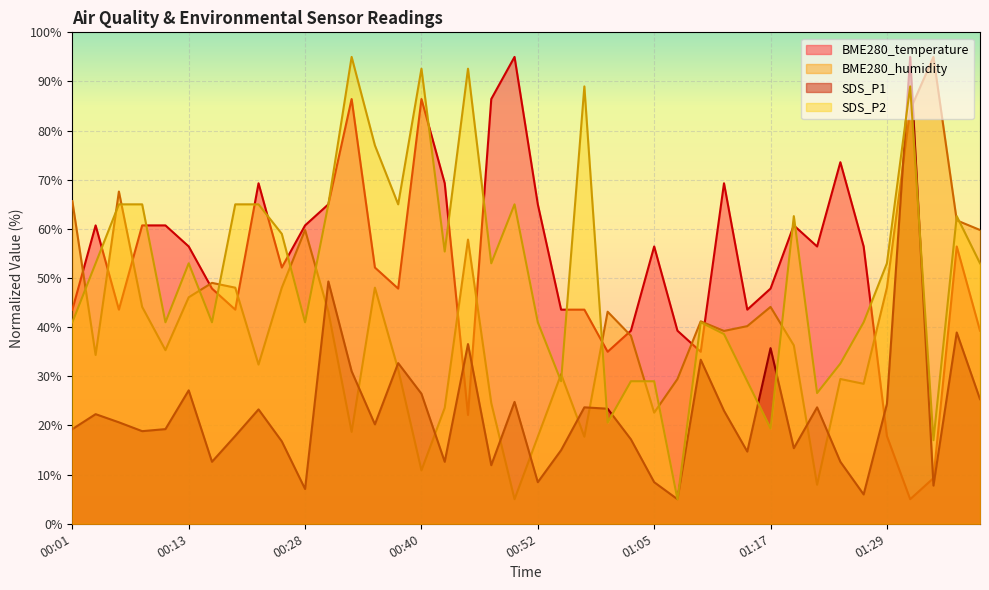

Between which two adjacent categories do SDS_P1 and BME280_humidity first intersect?

00:28 and 00:30